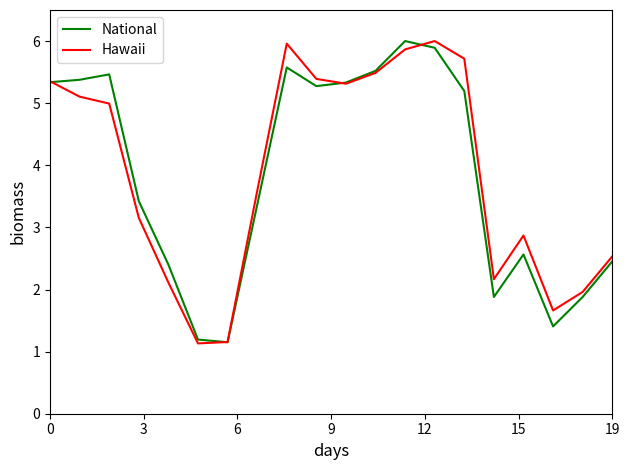

Count the number of data series in this chart.

2